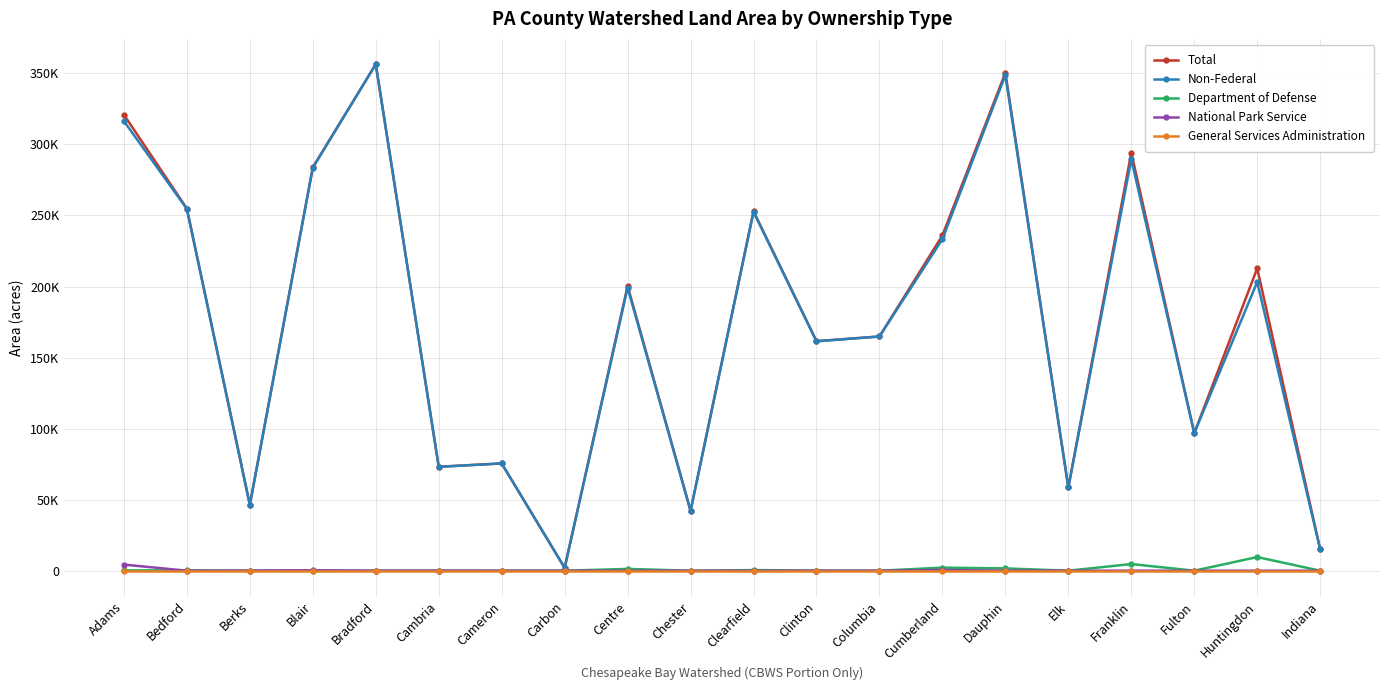

List the labels in order of Department of Defense value, smallest first.

Berks, Bradford, Cambria, Cameron, Carbon, Chester, Columbia, Elk, Fulton, Indiana, Blair, Clinton, Adams, Bedford, Clearfield, Centre, Dauphin, Cumberland, Franklin, Huntingdon